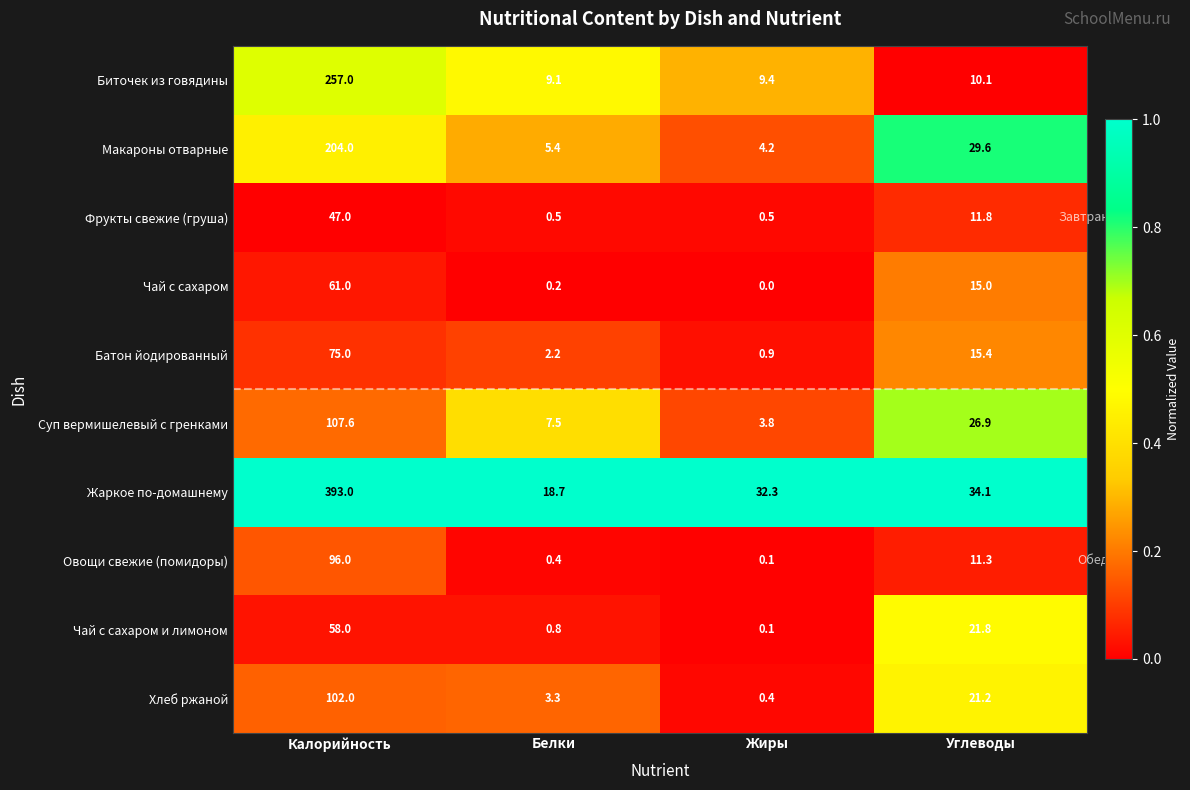

The Жаркое по-домашнему series shows 47.3 at Углеводы. True or false?

False